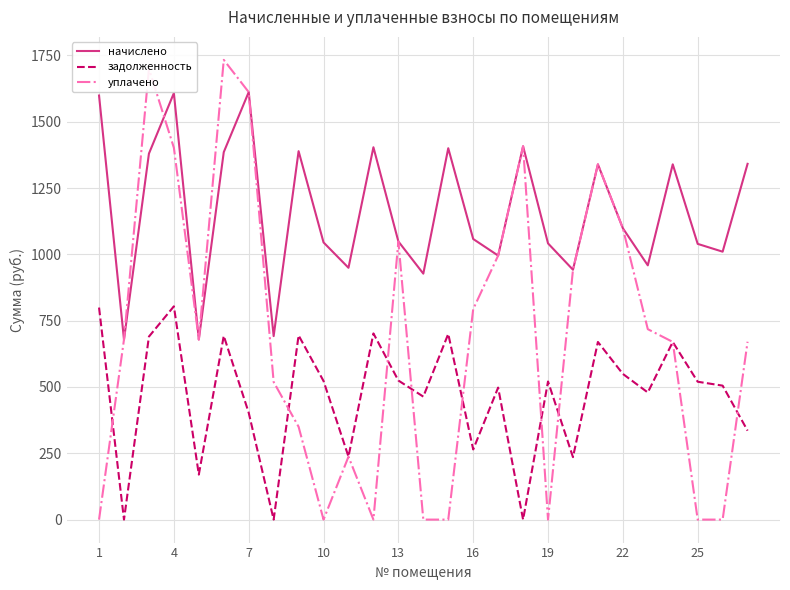

What is the highest value of the начислено series?

1611.8